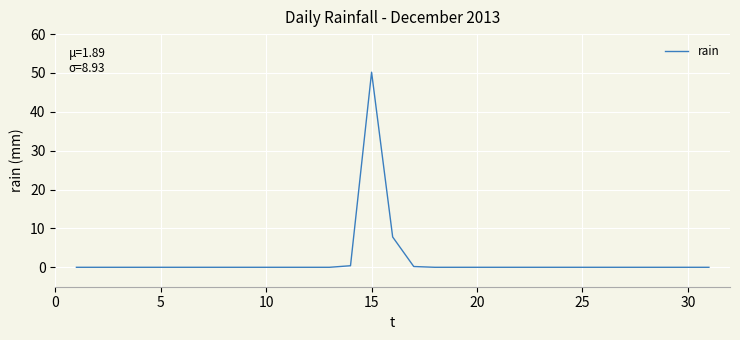

Does the chart have visible grid lines?

Yes